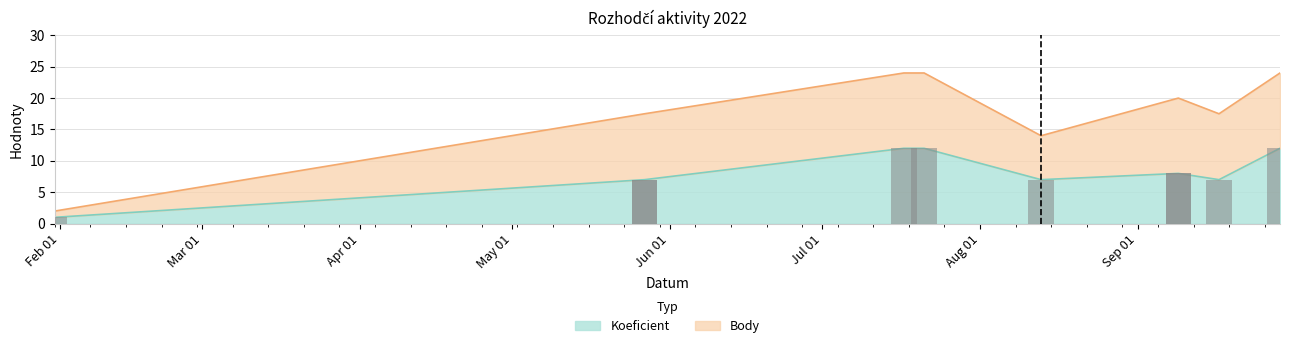

What is the sum of the values at 2022-09-29 and 2022-09-09?

20